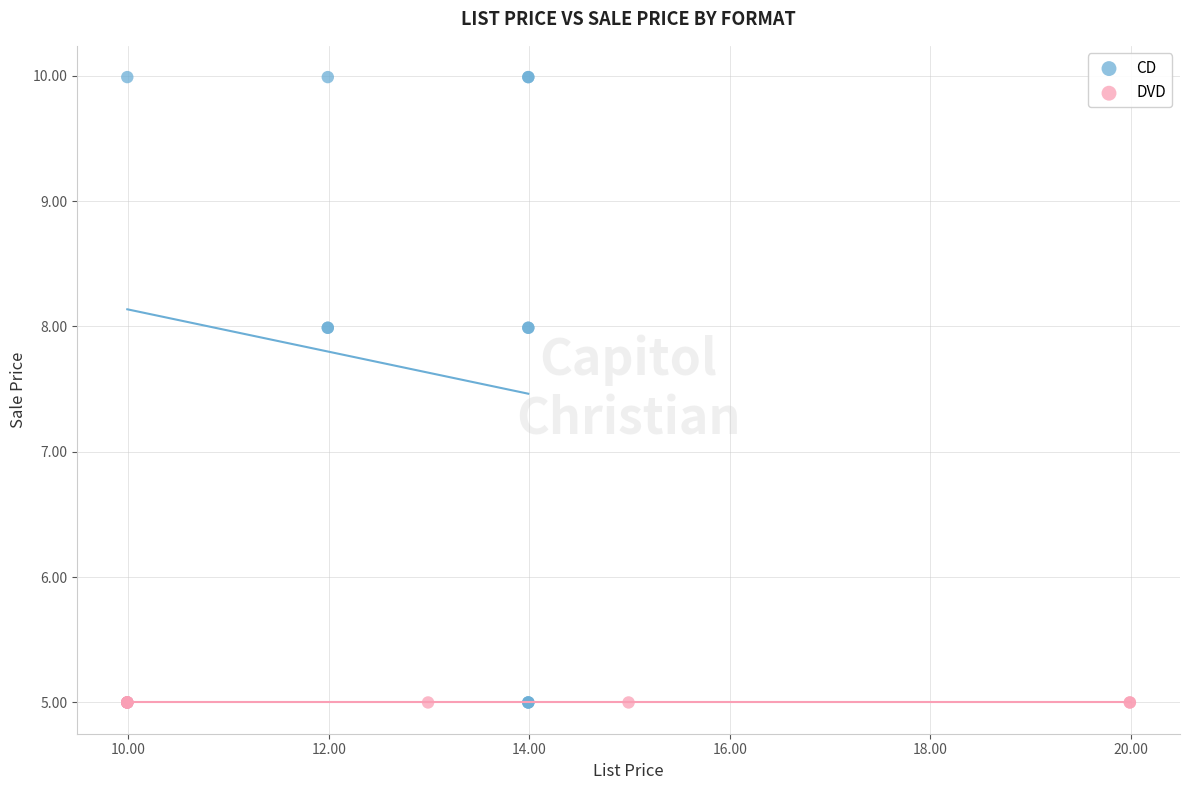

Which series reaches the maximum Y coordinate?

CD